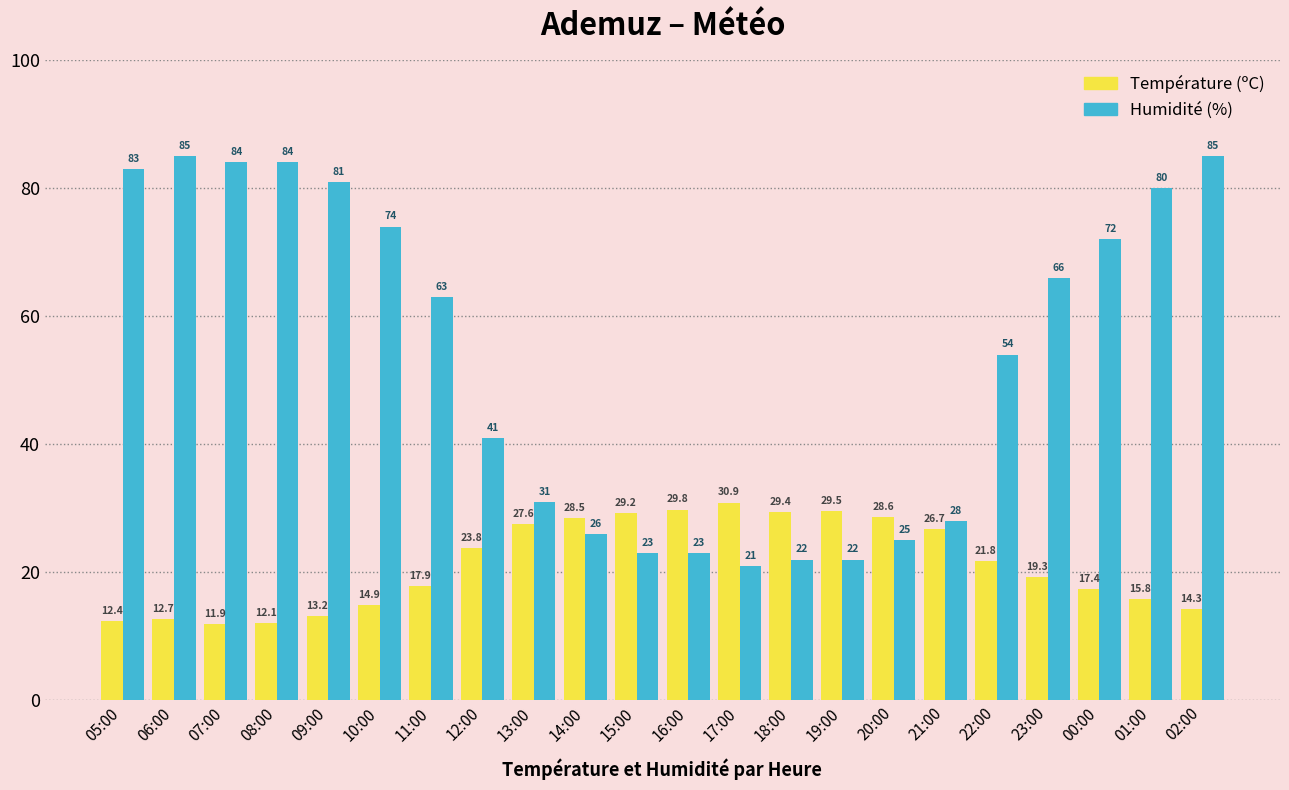

What are all the series names shown in the legend?

Température (ºC), Humidité (%)